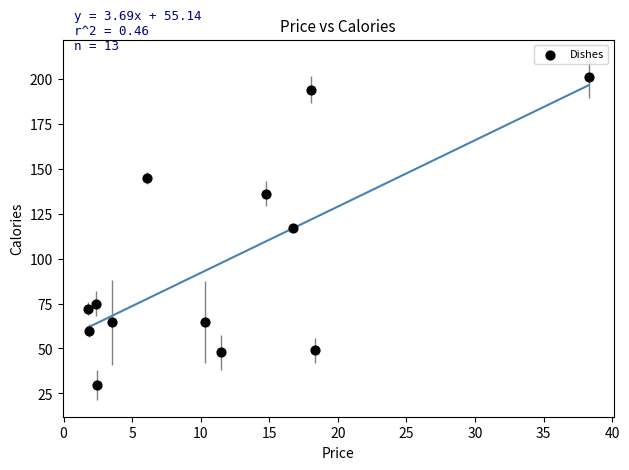

What is the range of Y values (max minus min)?

170.9